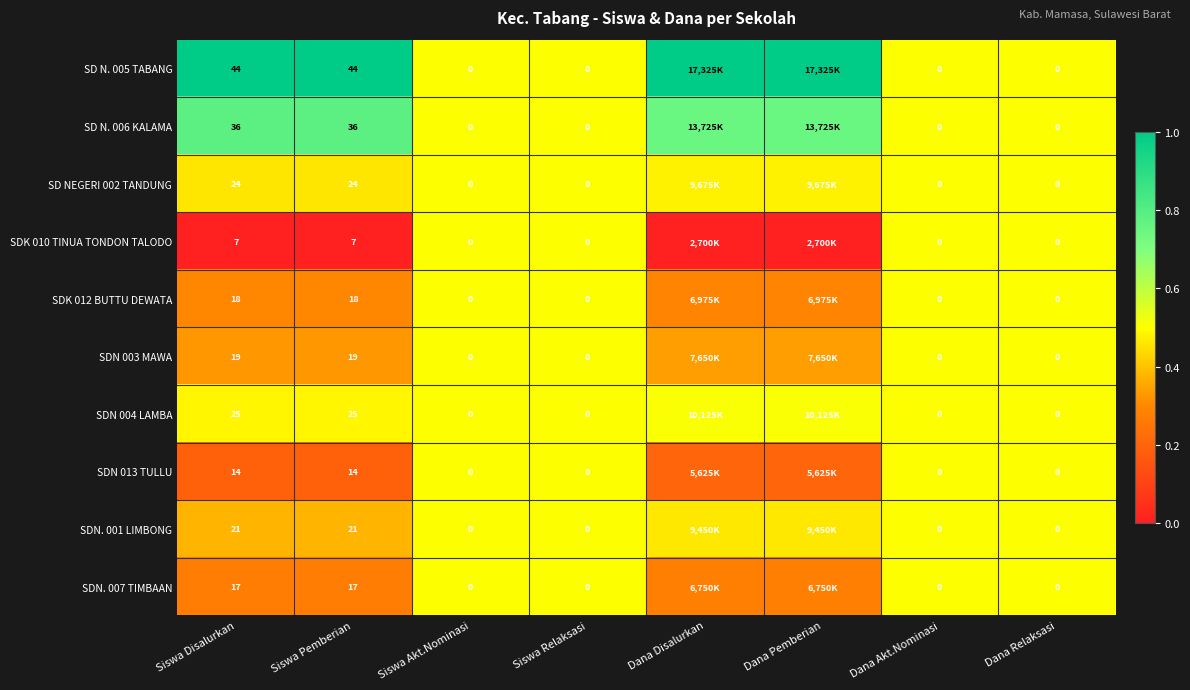

Is the value of SD N. 005 TABANG at Siswa Pemberian greater than the value of SD N. 006 KALAMA at Siswa Disalurkan?

Yes